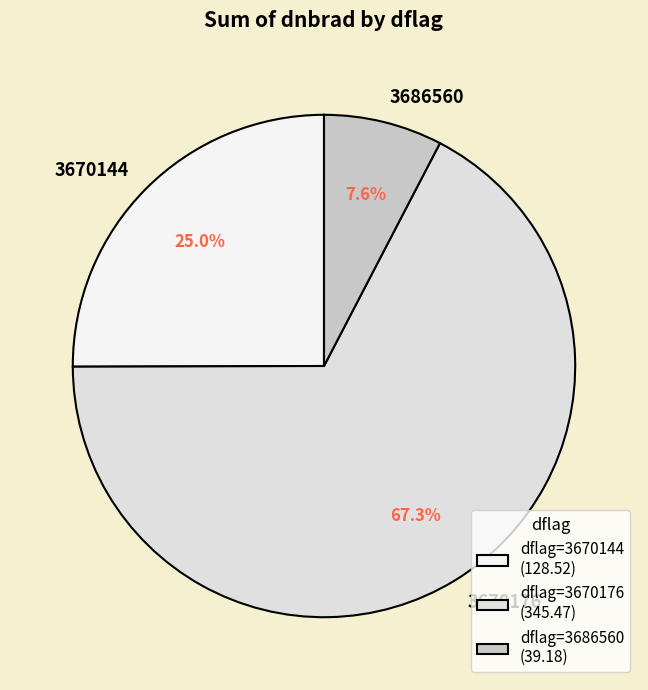

Does 3670176 represent more than half of the total?

Yes